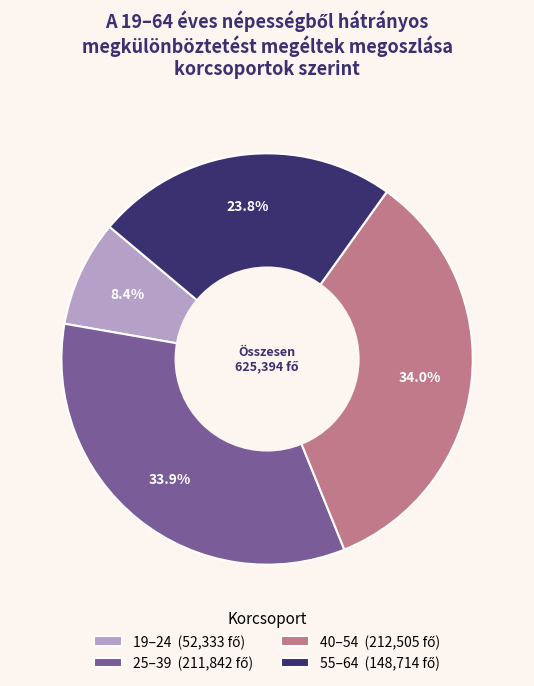

Which slice is the smallest?

19–24